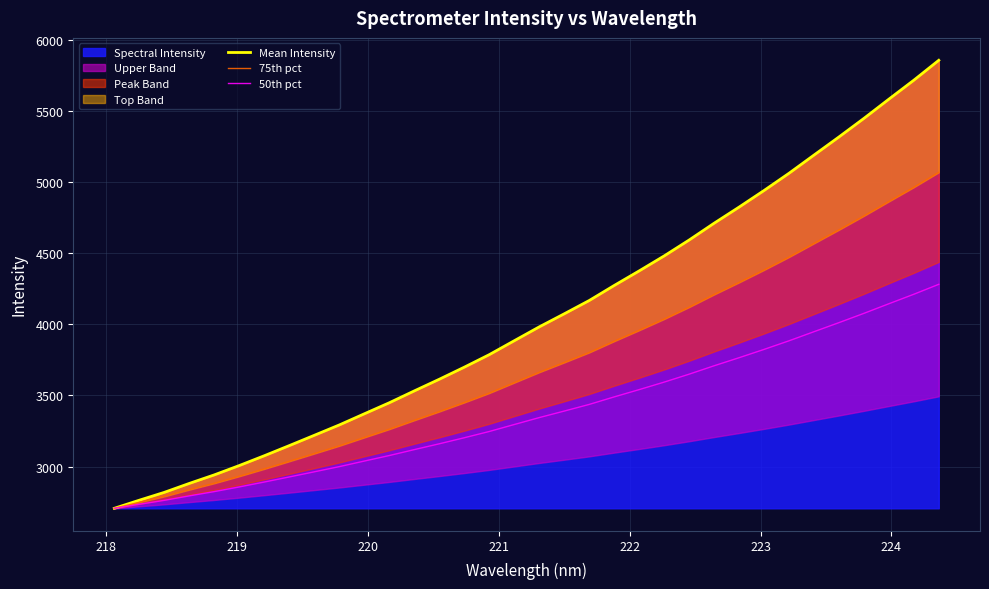

The Mean Intensity series shows 6605.0 at 20. True or false?

False